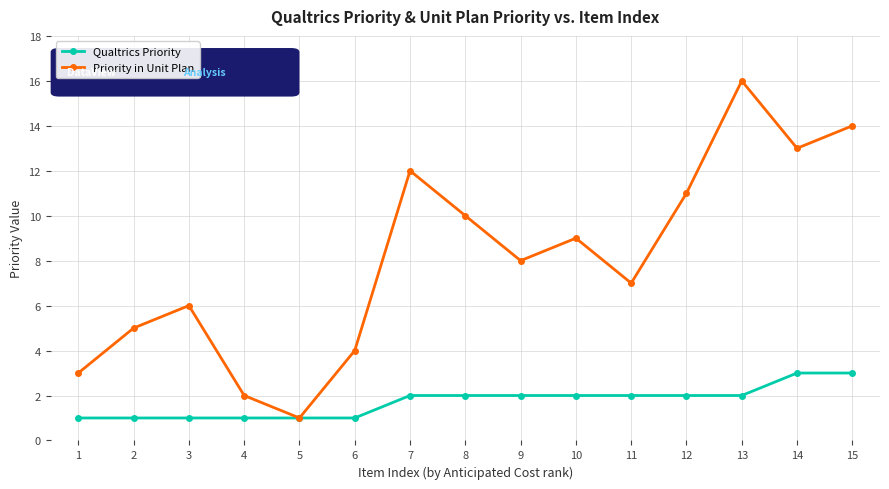

Rank the categories by Priority in Unit Plan value from highest to lowest.

13, 15, 14, 7, 12, 8, 10, 9, 11, 3, 2, 6, 1, 4, 5